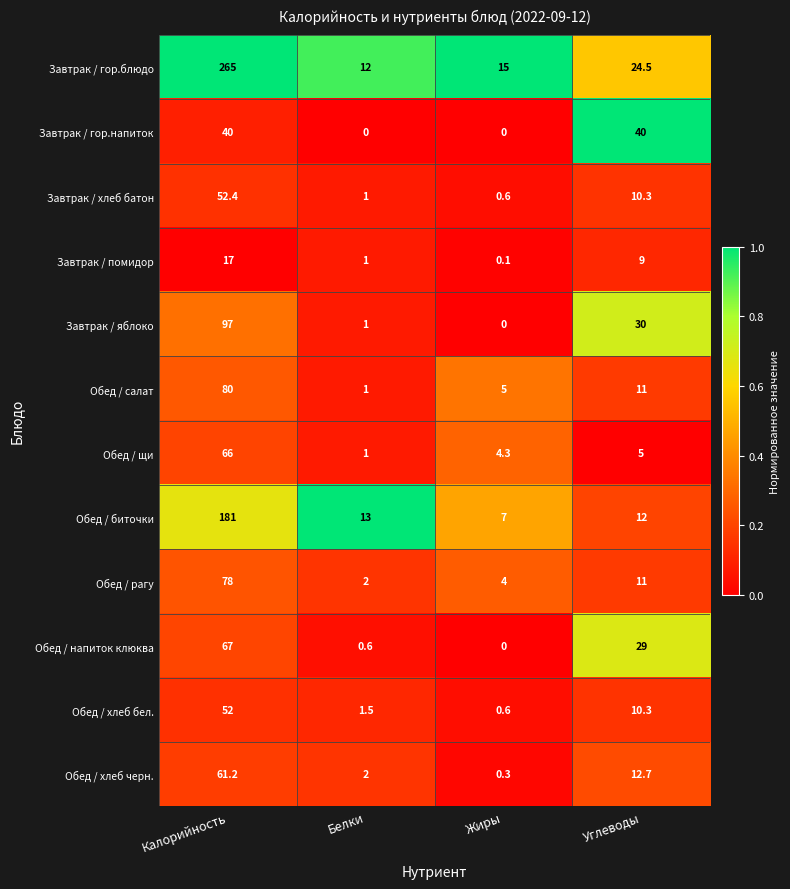

At how many categories does at least one series exceed 0?

4